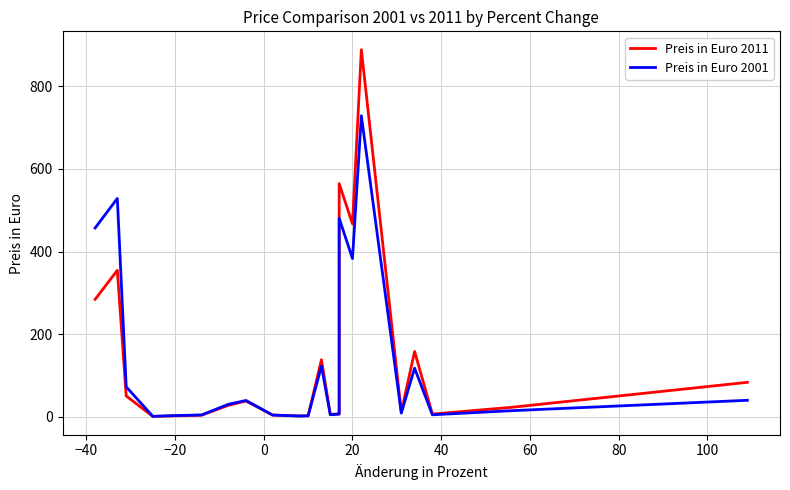

Does the chart have visible grid lines?

Yes